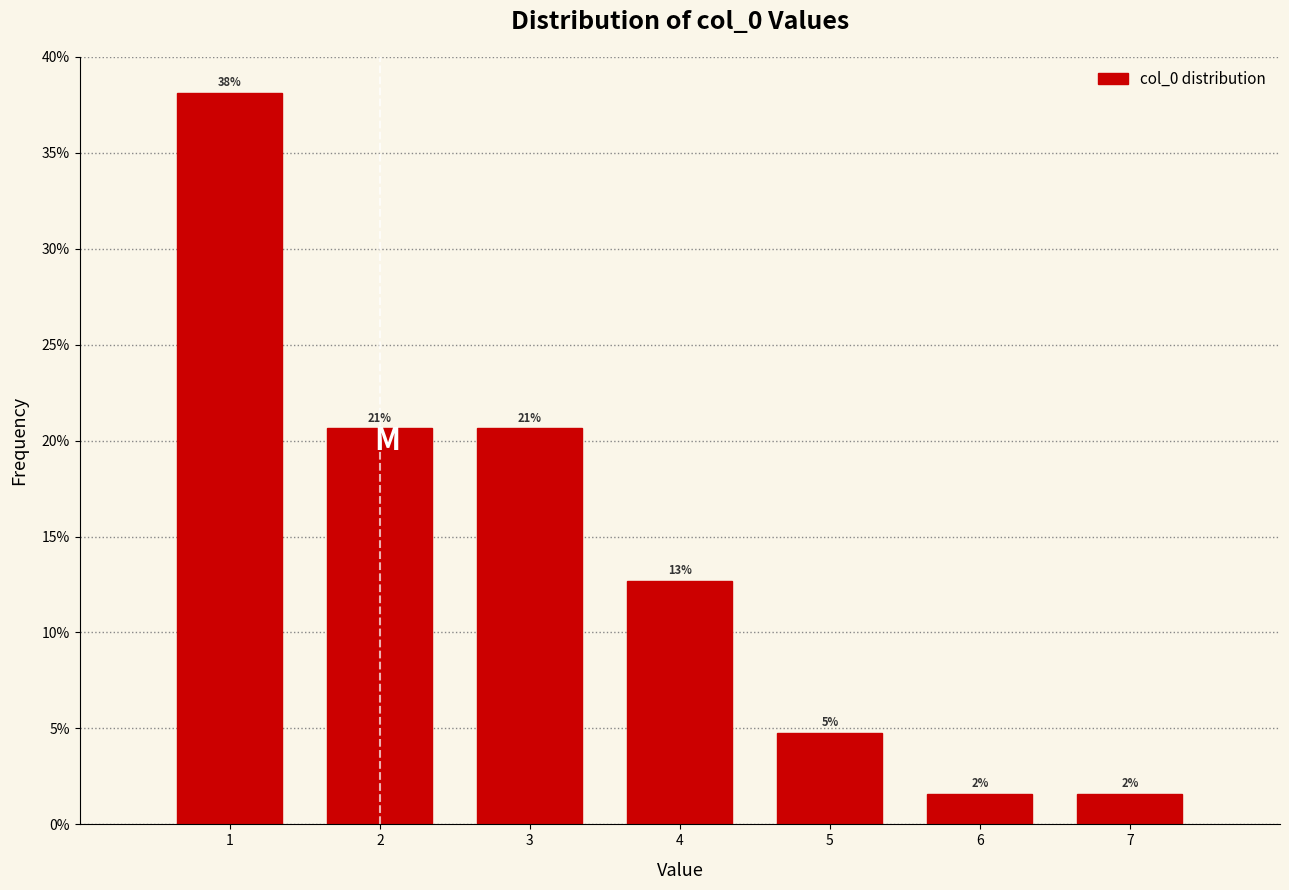

Does the chart contain any negative values?

No